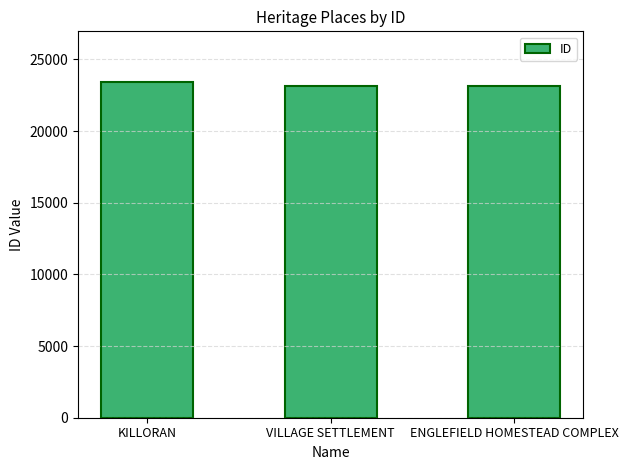

What is the difference between the values at KILLORAN and VILLAGE SETTLEMENT?

324